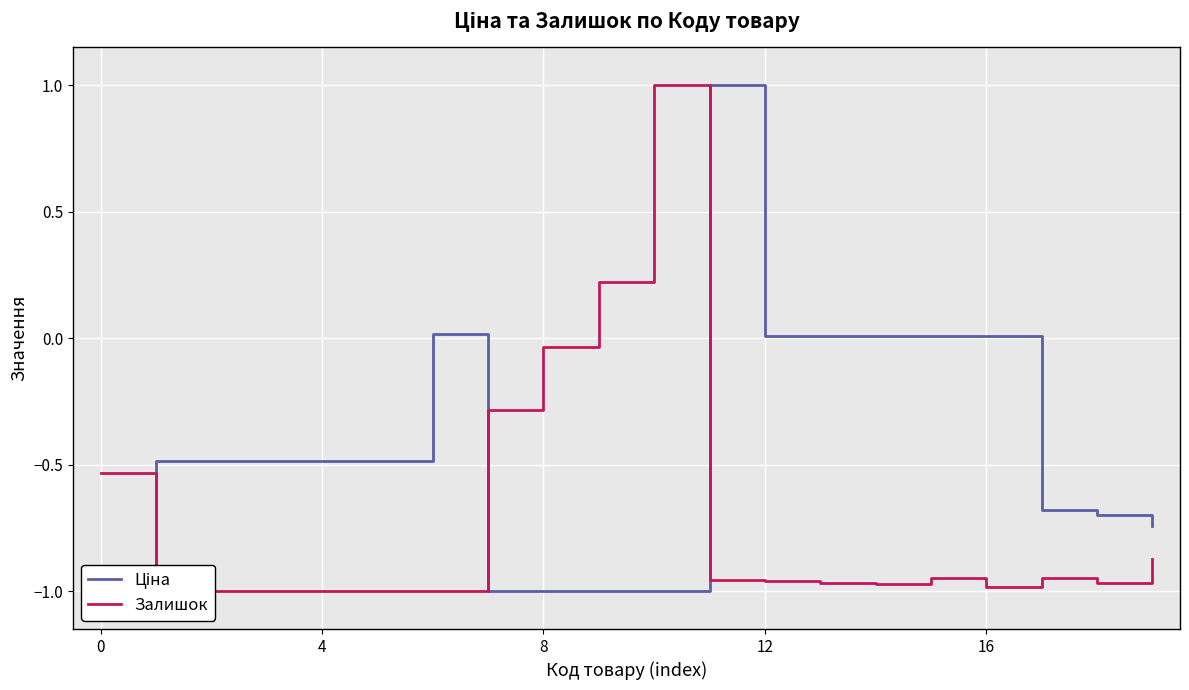

What is the minimum value shown in the chart?

-1.0